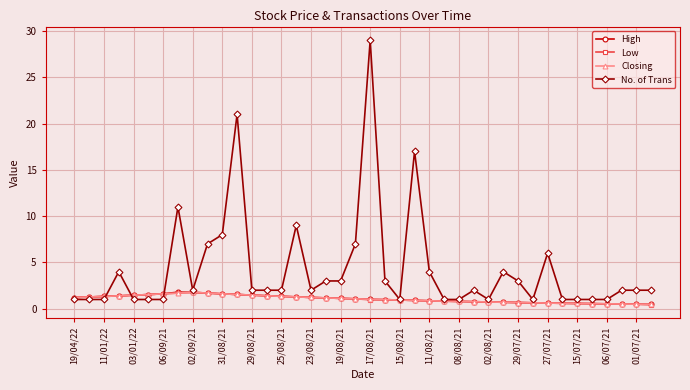

What is the value of the Closing point at the 10th from the left?

1.7